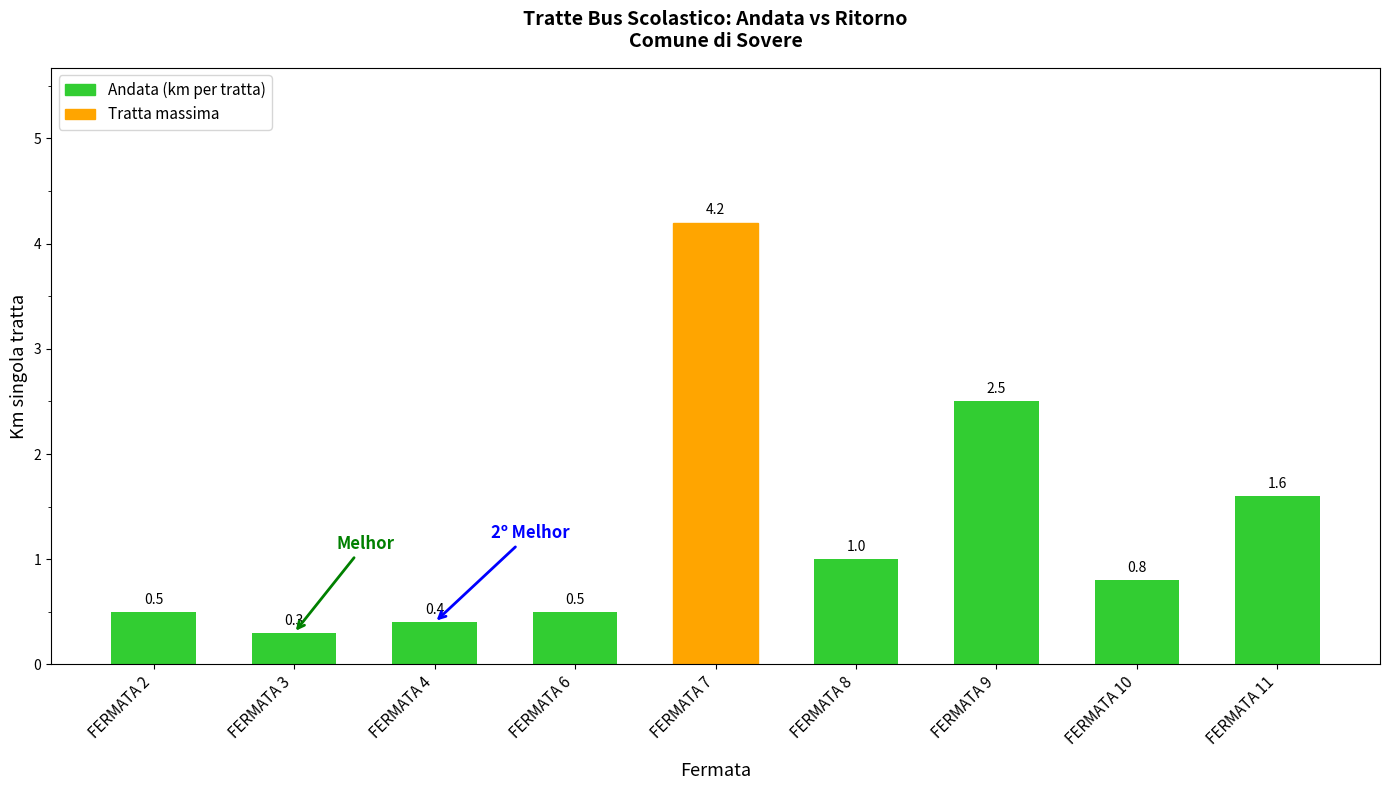

Count the number of data series in this chart.

1